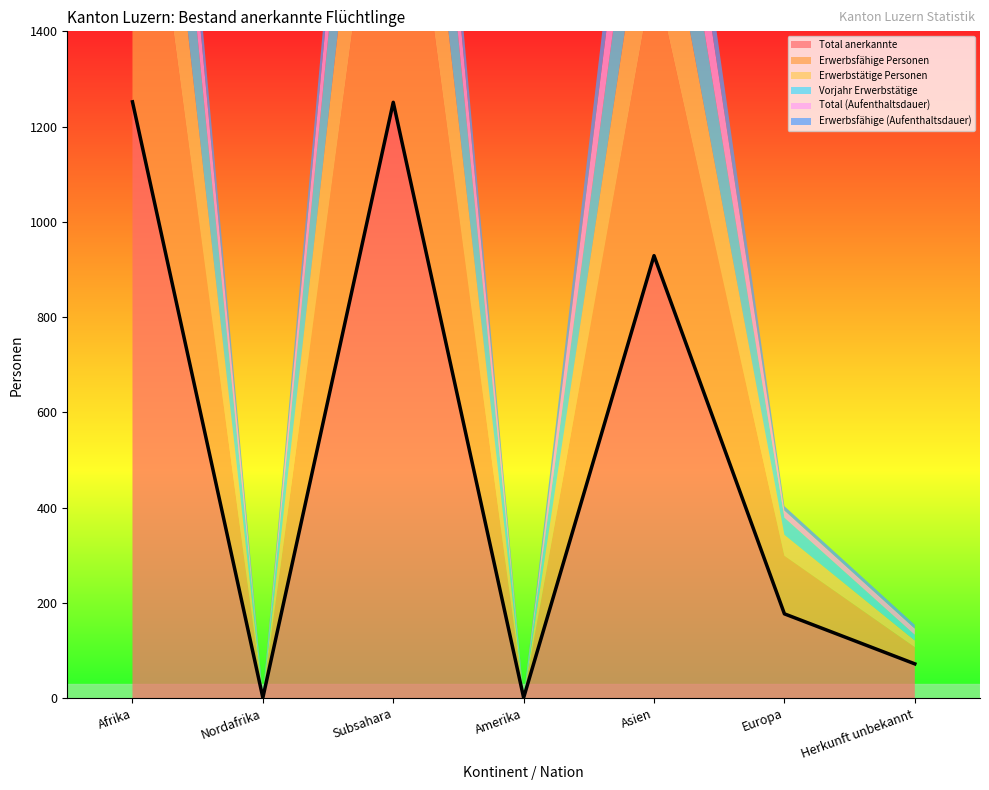

True or false: Total anerkannte has a value of 1343 at Asien.

False